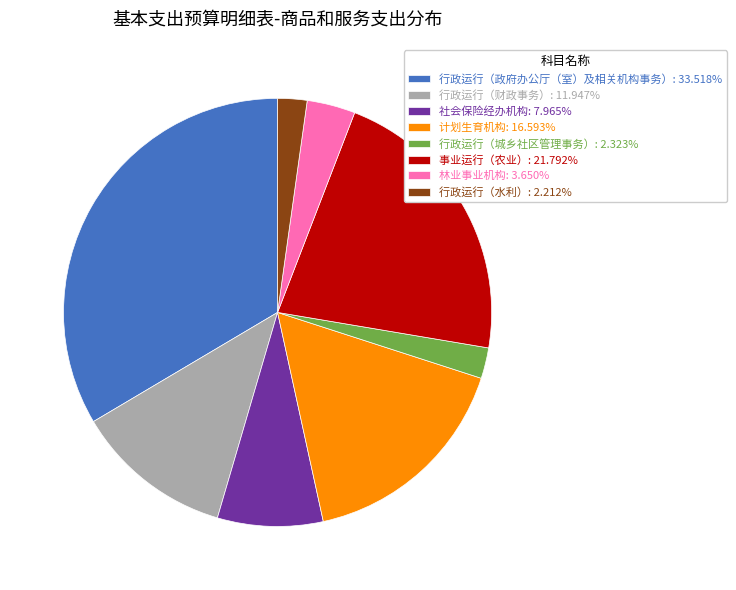

Combined, do 计划生育机构: 16.593% and 行政运行（财政事务）: 11.947% account for over 50%?

No